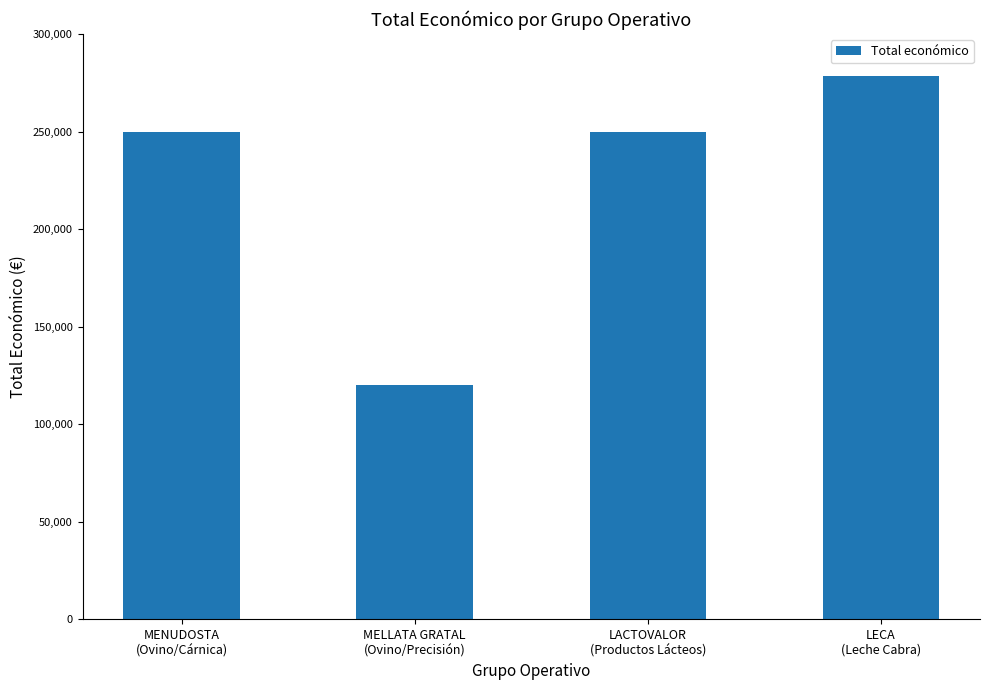

Which label corresponds to the smallest value in the chart?

MELLATA GRATAL
(Ovino/Precisión)